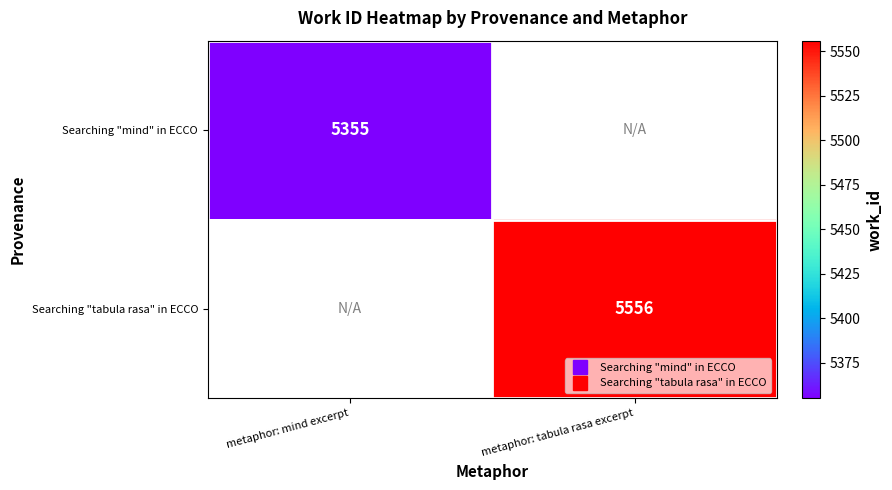

What is the maximum value for Searching "mind" in ECCO?

5355.0